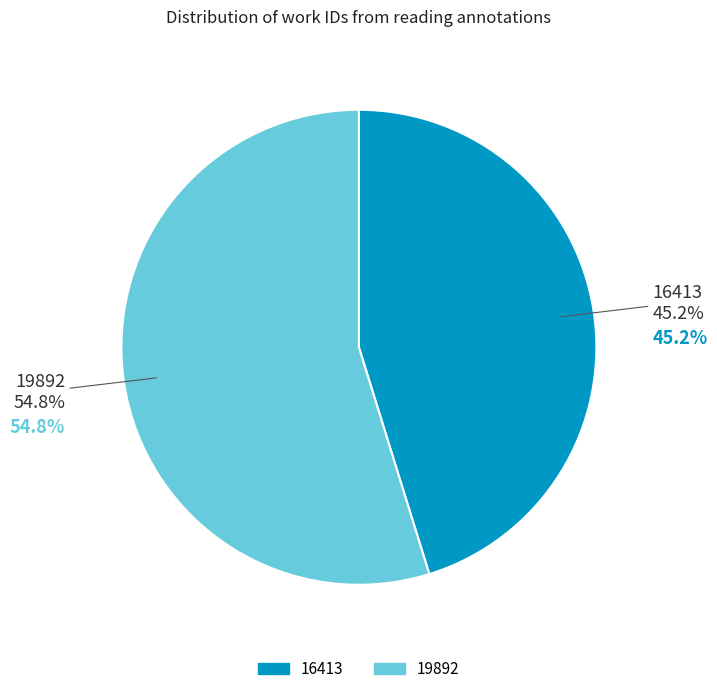

What percentage do 19892 and 16413 together represent?

100.0%